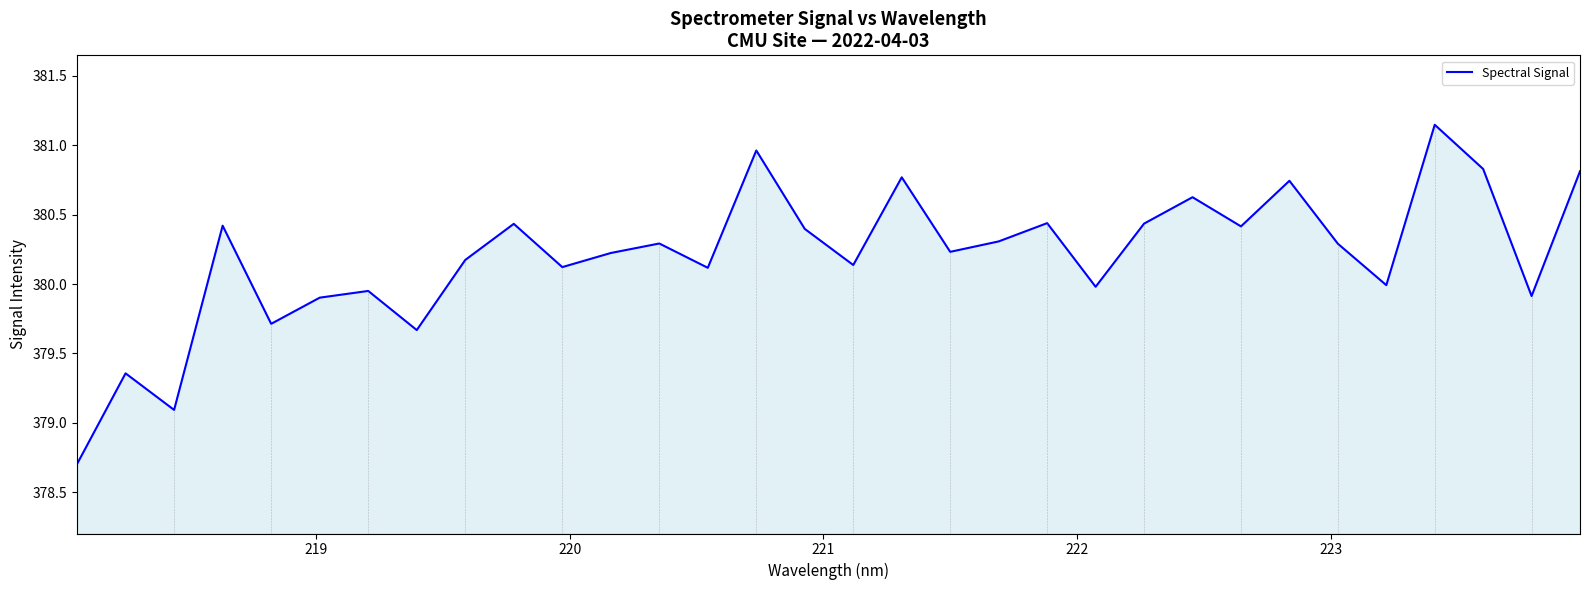

What is the smallest value displayed?

378.7